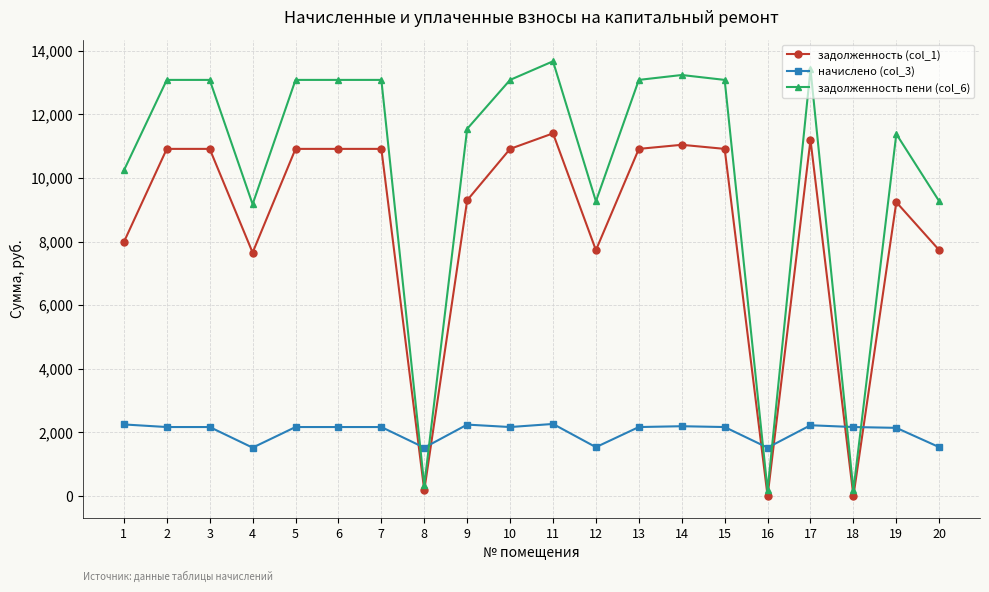

True or false: задолженность (col_1) has more than 2 interior local peaks.

True